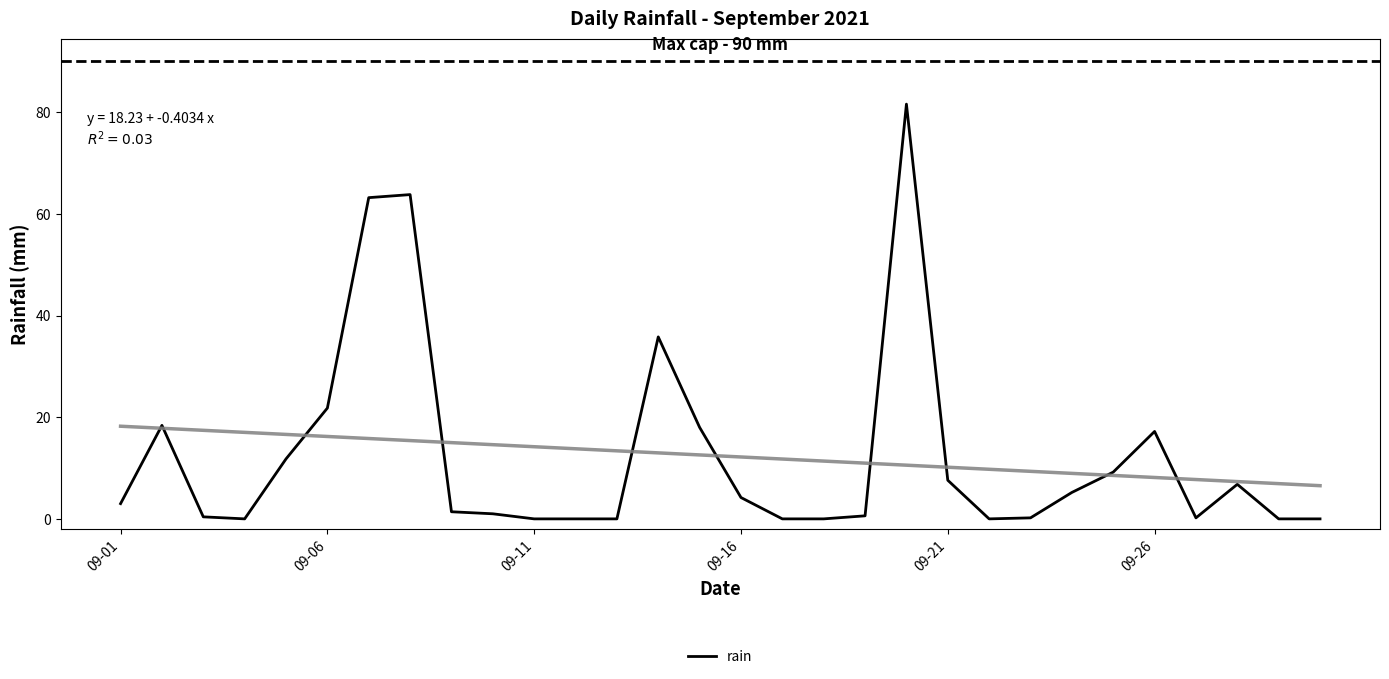

The value at 12 is 0.0. True or false?

True